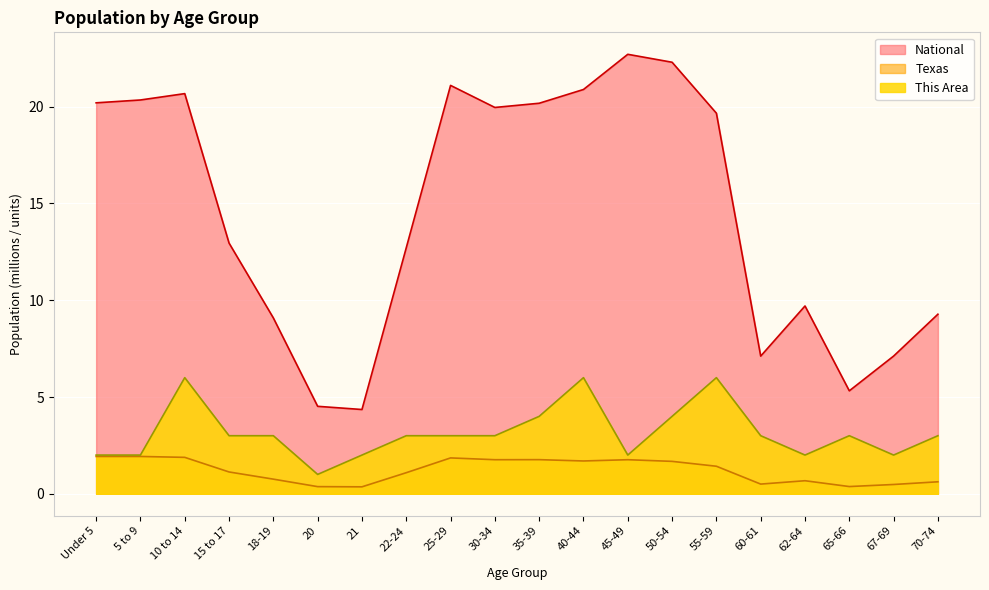

True or false: Texas has a value of 1.9 at 25-29.

True